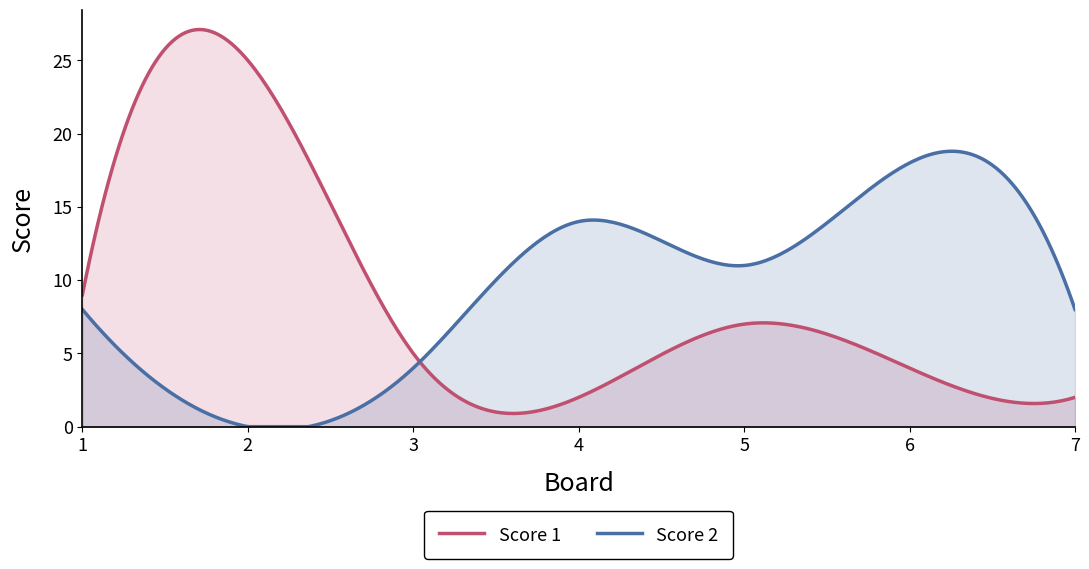

How many values in Score 2 are above zero?

6